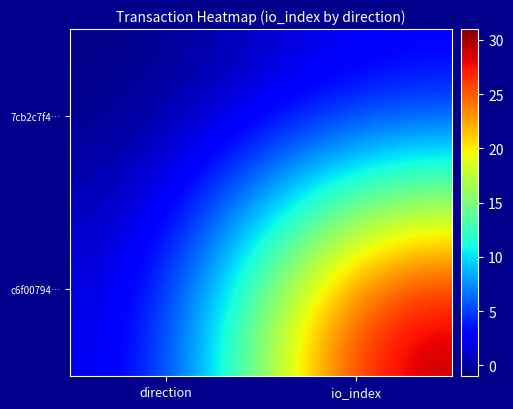

Reading left to right, what are all the values shown in this chart?

7cb2c7f4…: direction=-1	io_index=2
c6f00794…: direction=1	io_index=31